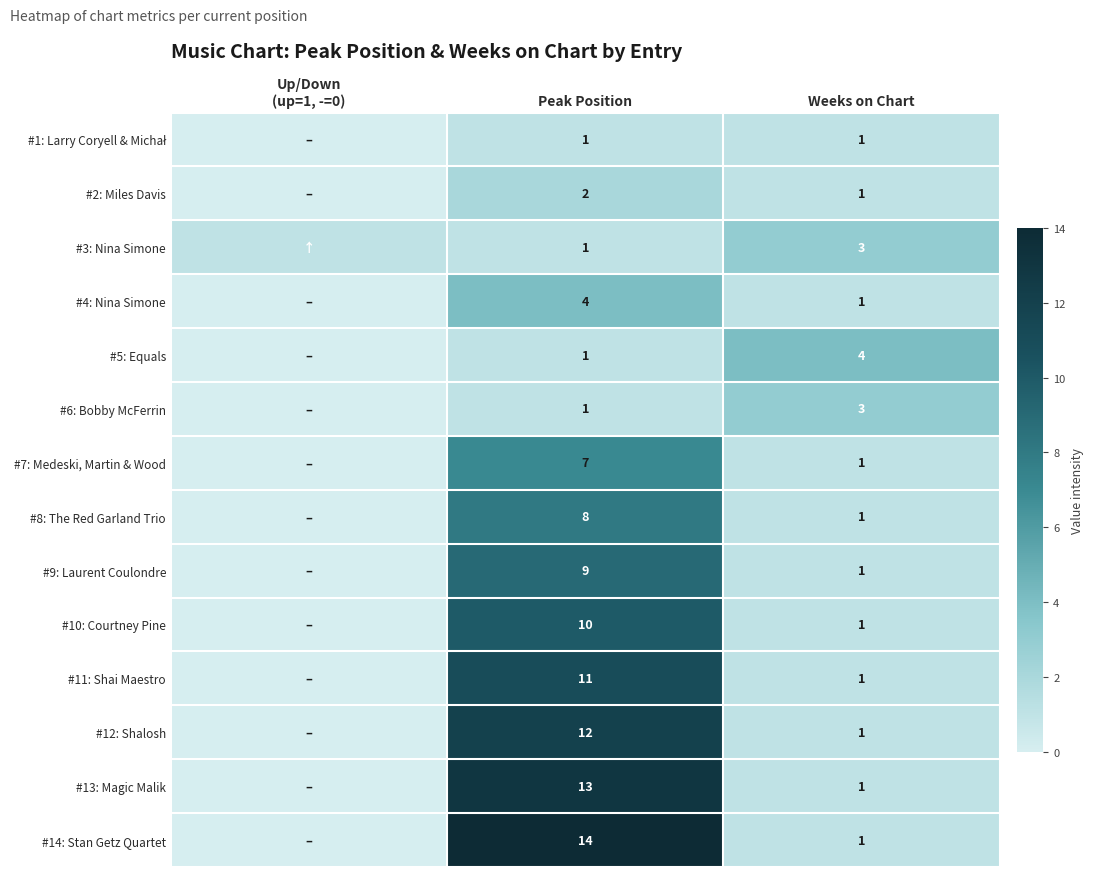

True or false: #12: Shalosh has a value of 12 at Peak Position.

True